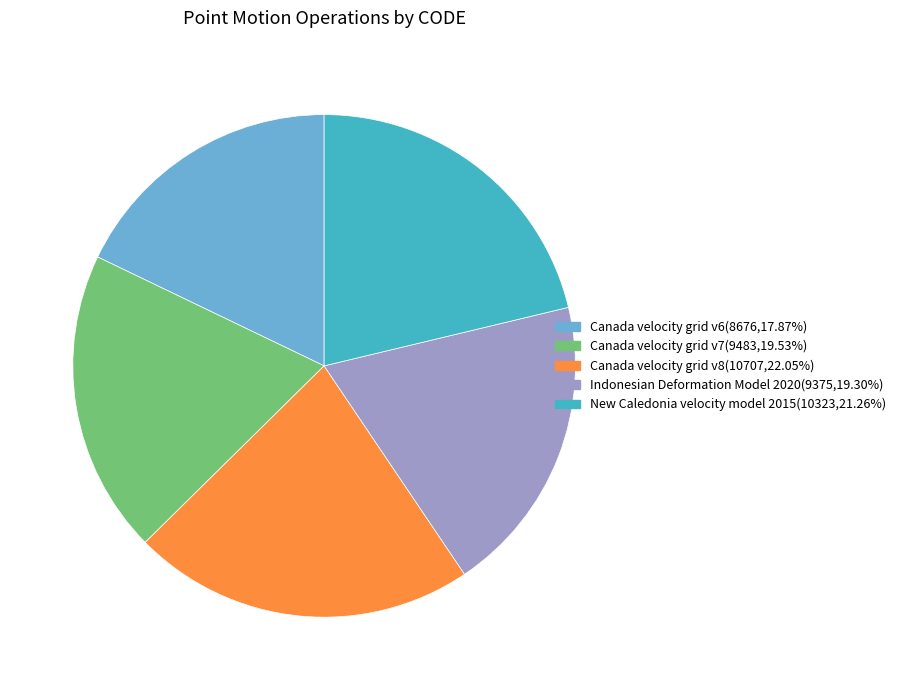

Which slice is the largest?

Canada velocity grid v8